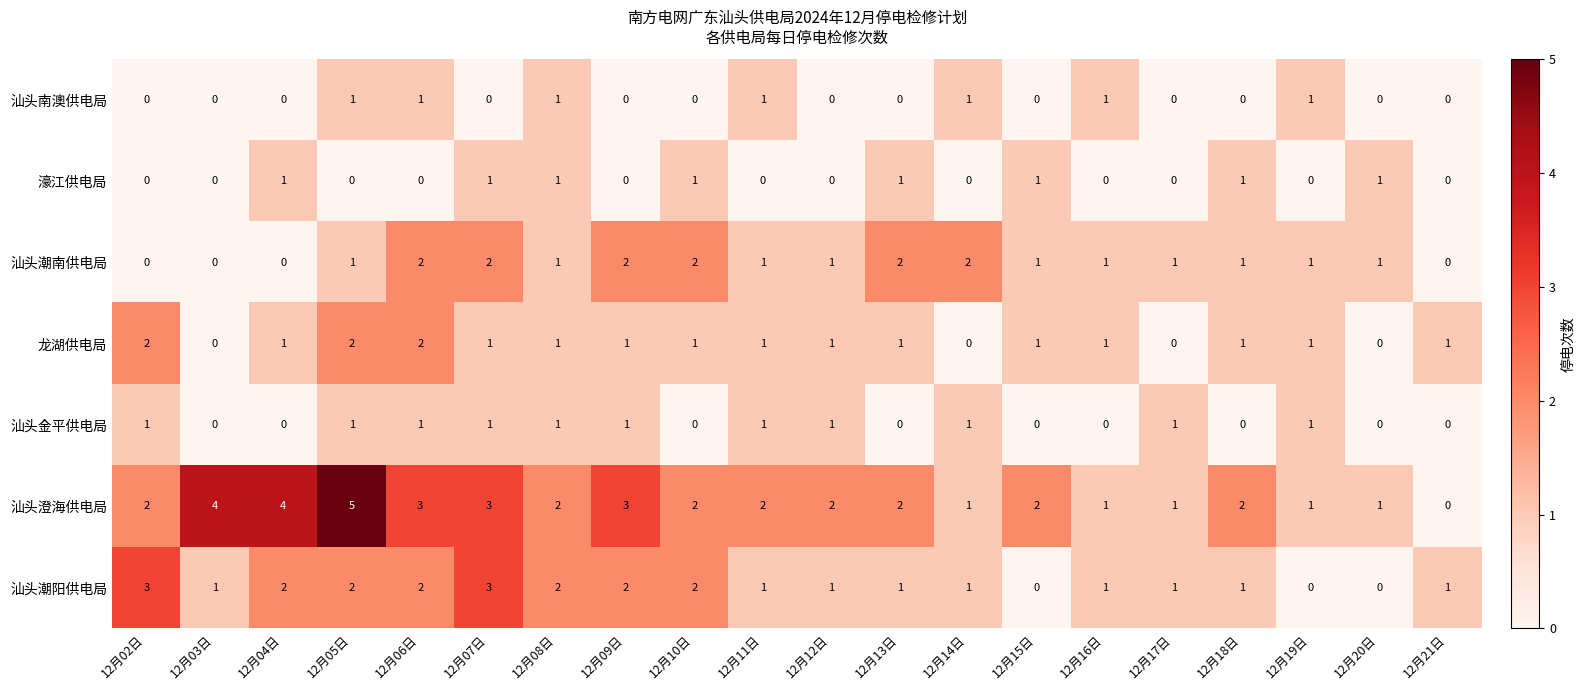

The 汕头潮阳供电局 series shows 2 at 12月13日. True or false?

False